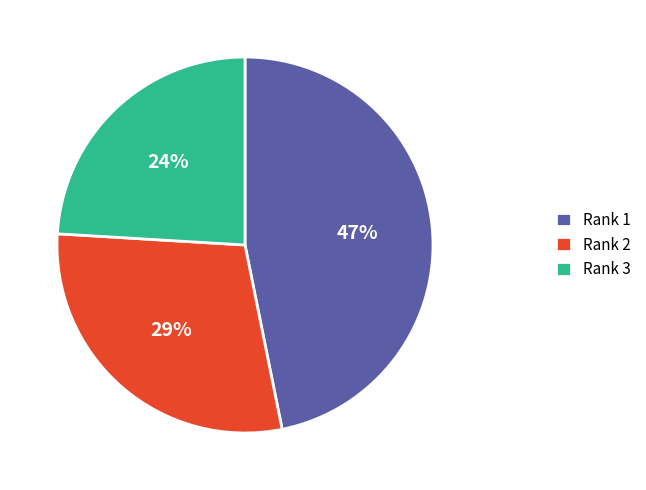

Do Rank 3 and Rank 1 together represent more than half of the pie?

Yes